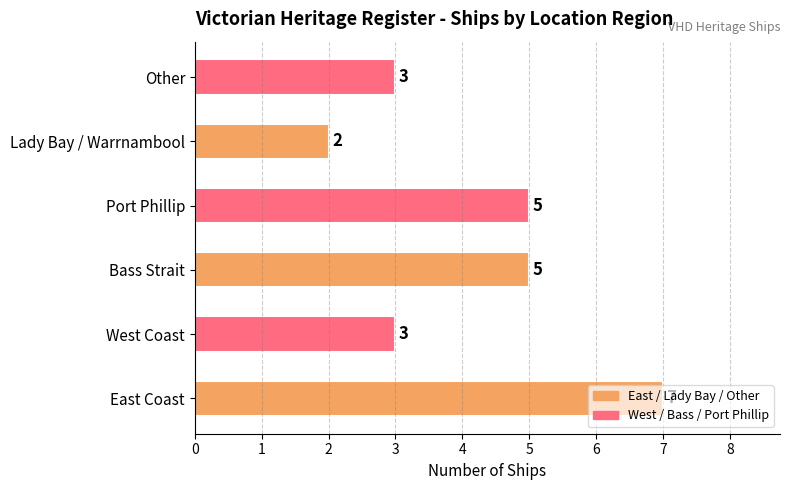

Which category has the lowest value across all series?

Lady Bay / Warrnambool